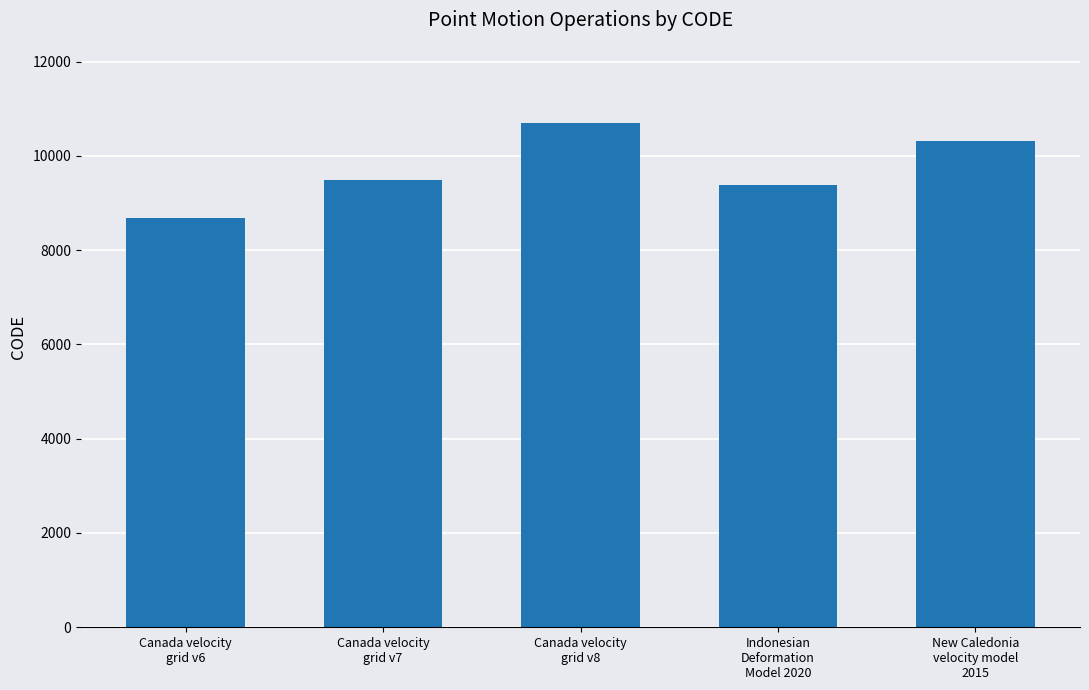

Does the chart contain any negative values?

No